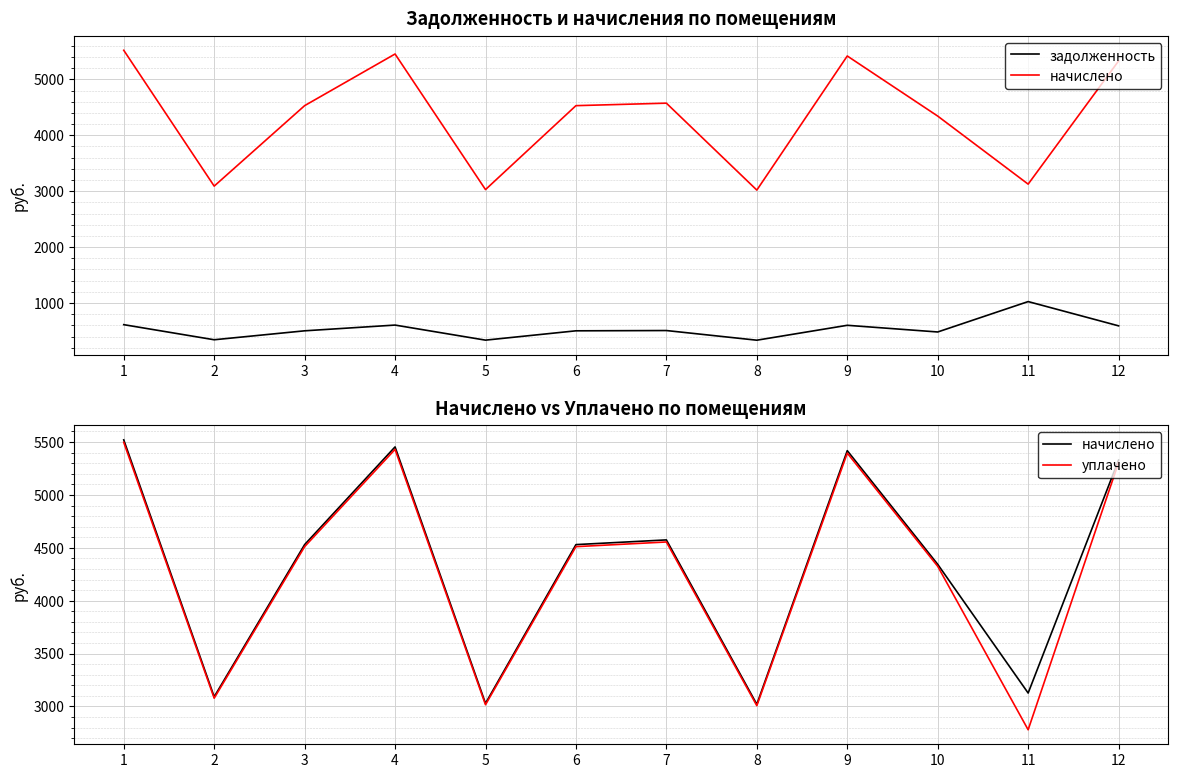

What is the average value of the начислено series?

4330.8